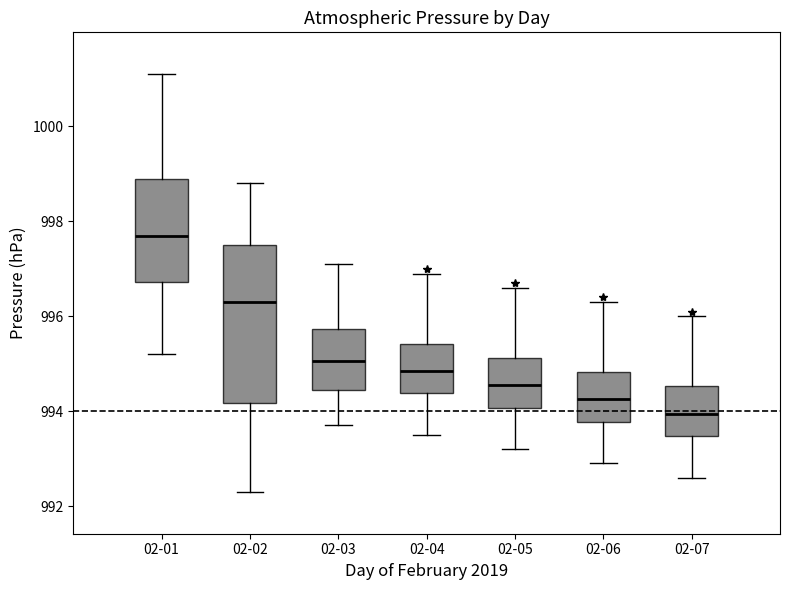

Reading left to right, read every box against the y-axis: the position of its median line, the range the box covers, and the ends of its whiskers. The values are not printed on the chart, so give them approximately, as read against the axis.

02-01: median 997.8, box 996.8 to 999.0, whiskers 995.2 to 1001.2
02-02: median 996.4, box 994.2 to 997.6, whiskers 992.4 to 998.8
02-03: median 995.0, box 994.4 to 995.8, whiskers 993.8 to 997.2
02-04: median 994.8, box 994.4 to 995.4, whiskers 993.6 to 997.0
02-05: median 994.6, box 994.0 to 995.2, whiskers 993.2 to 996.6
02-06: median 994.2, box 993.8 to 994.8, whiskers 993.0 to 996.4
02-07: median 994.0, box 993.4 to 994.6, whiskers 992.6 to 996.0